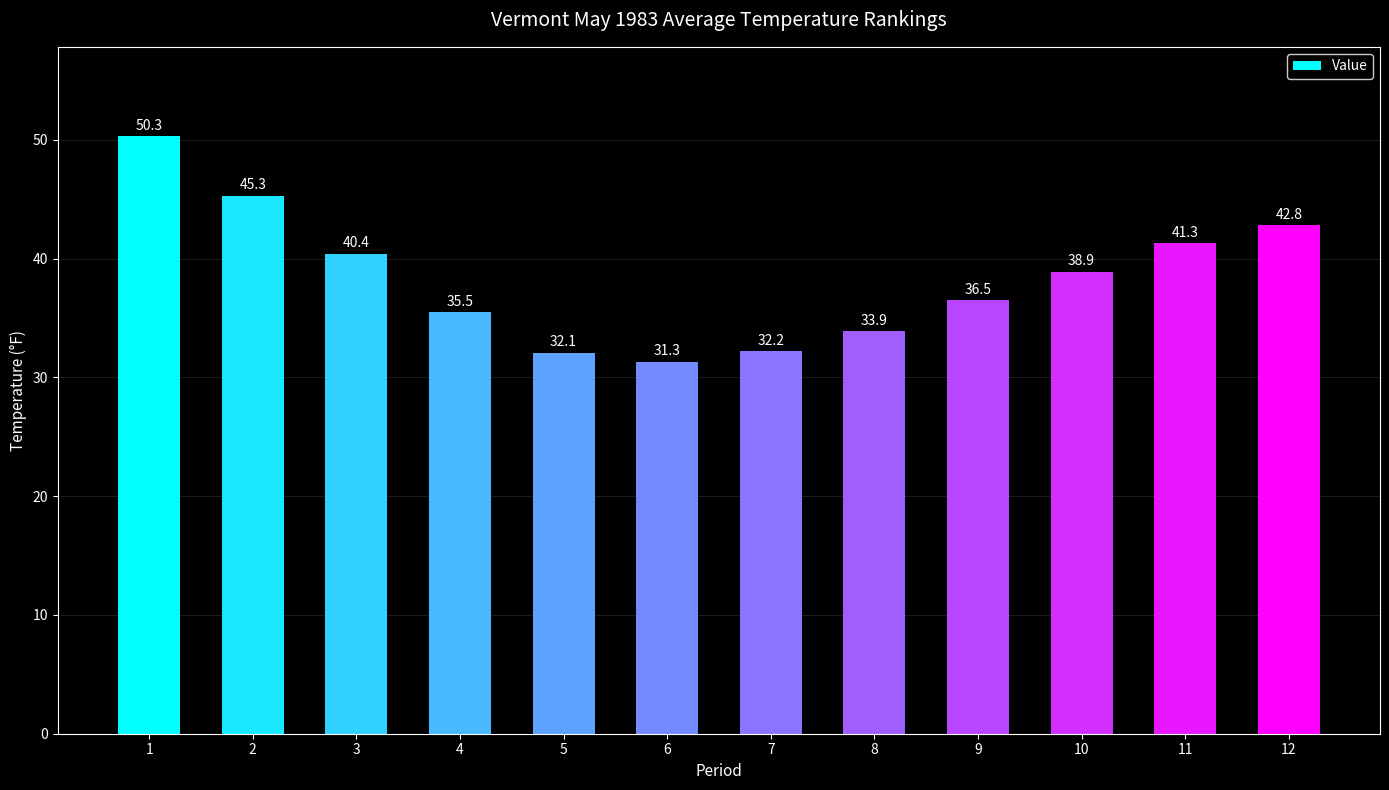

What is the difference between the maximum and minimum values?

19.0